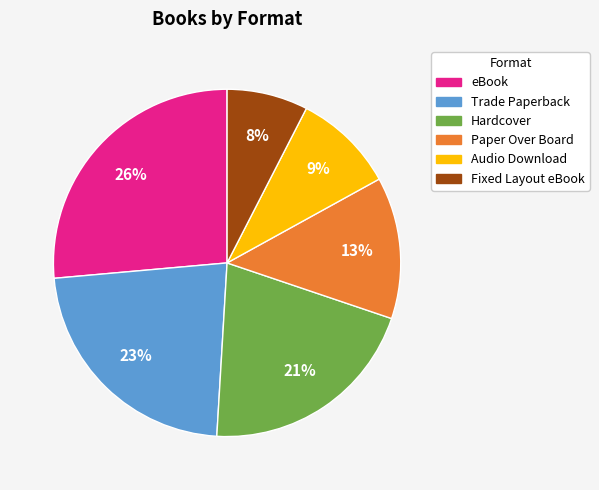

Which category has the biggest portion of the pie?

eBook